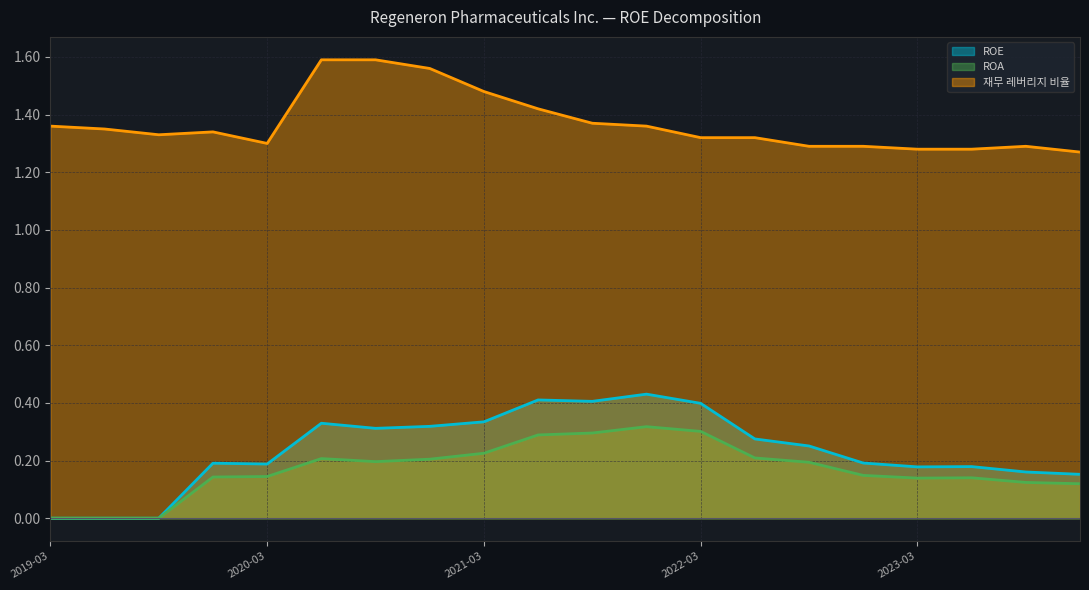

How many interior local peaks does the 재무 레버리지 비율 series have?

2